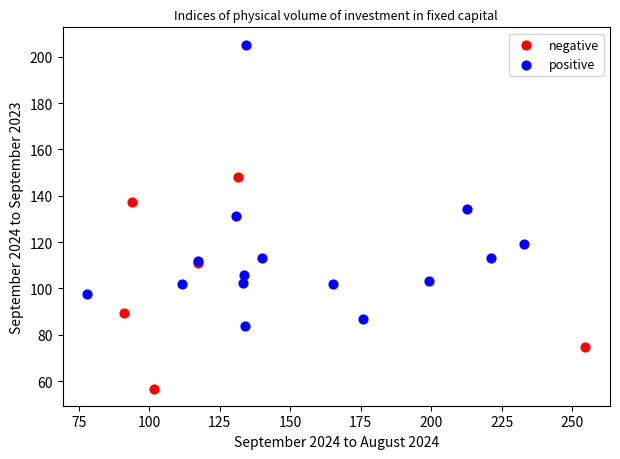

Which series contains the lowest Y value?

negative